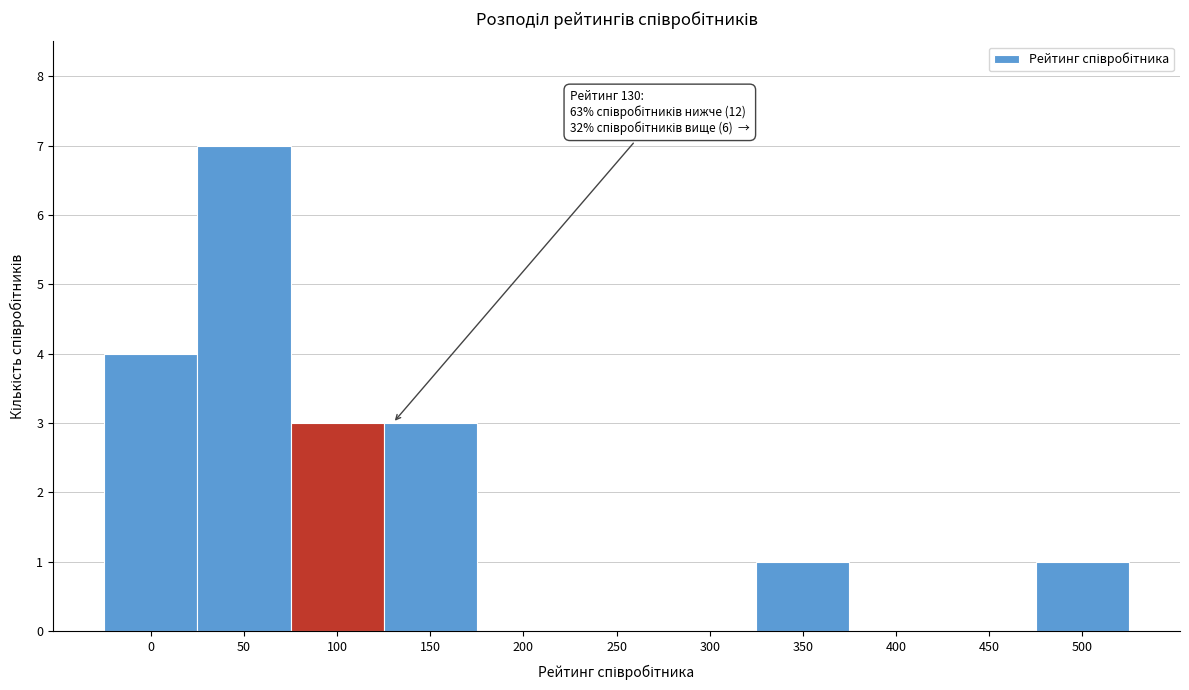

Reading left to right, what are all the values shown in this chart?

0=4	50=7	100=3	150=3	200=0	250=0	300=0	350=1	400=0	450=0	500=1